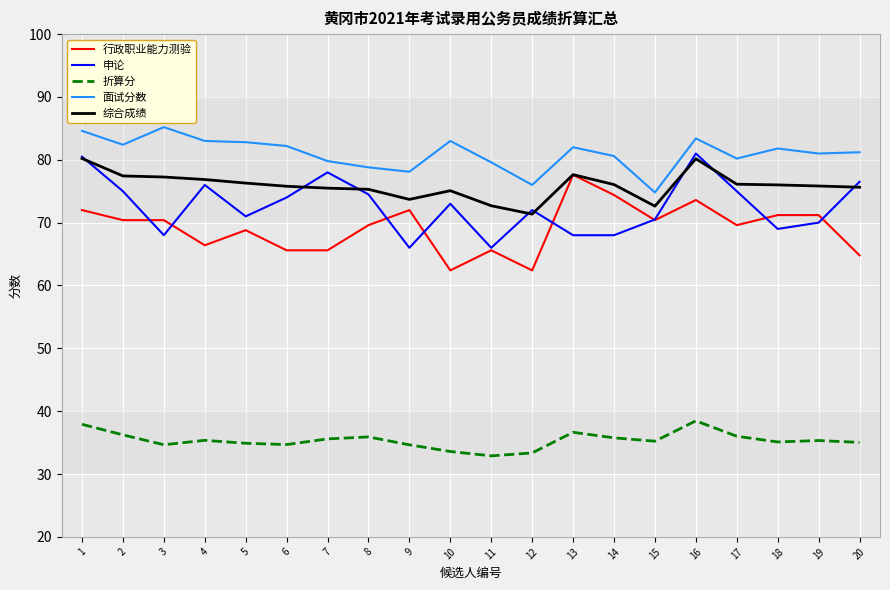

True or false: 行政职业能力测验 has a value of 112.1 at 18.

False